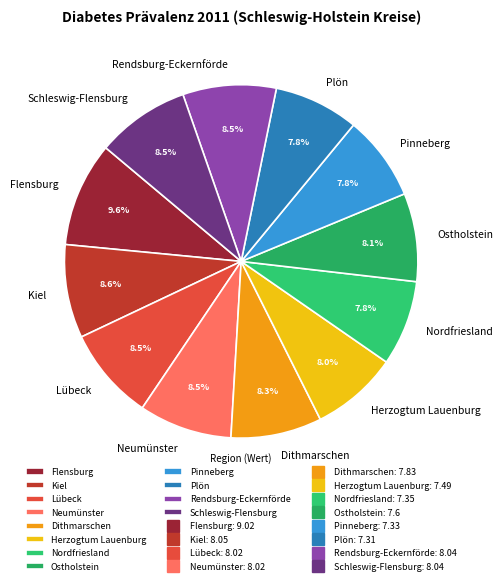

Which category has the biggest portion of the pie?

Flensburg